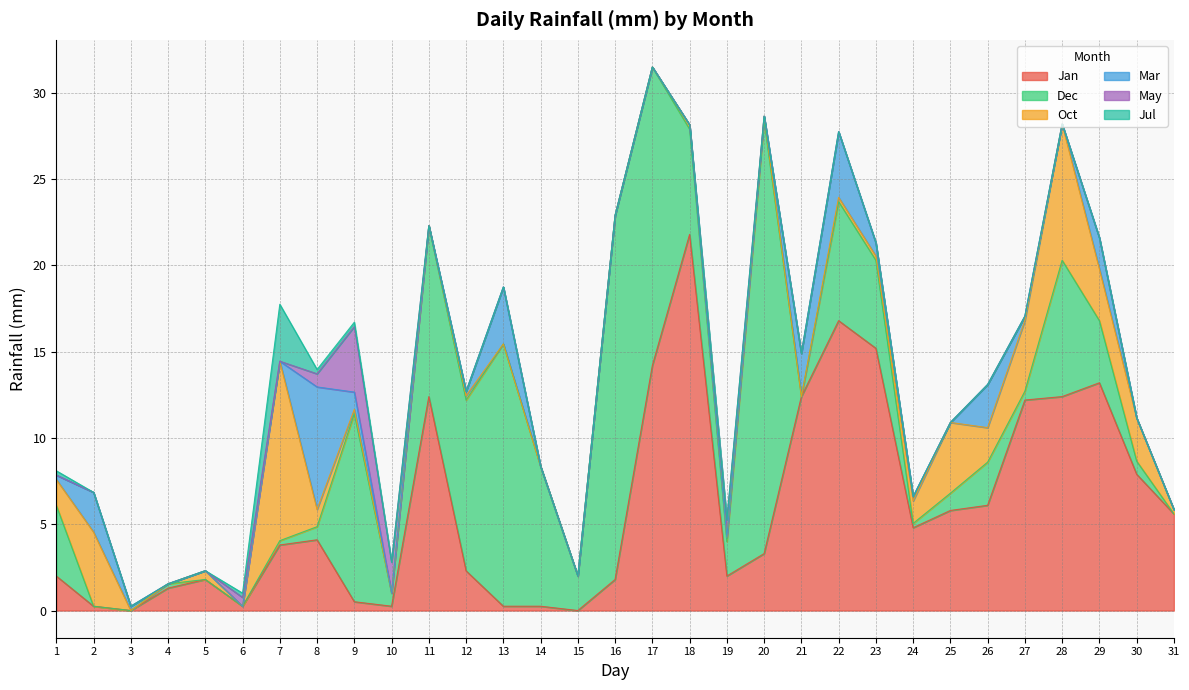

What is the total value across all series at 1?

8.1